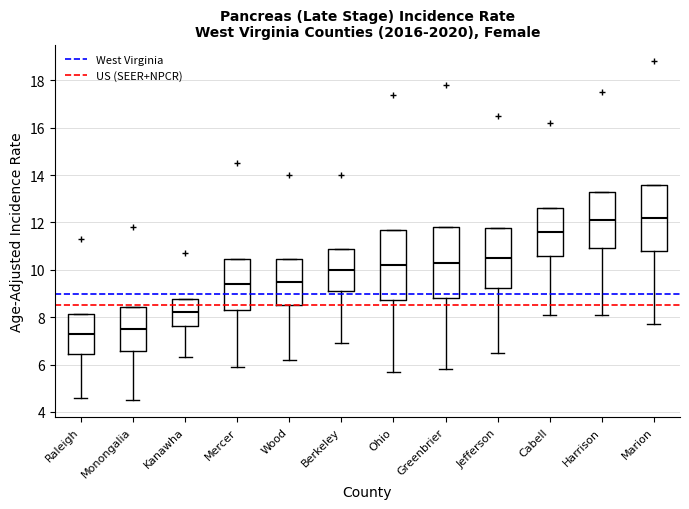

Reading left to right, read every box against the y-axis: the position of its median line, the range the box covers, and the ends of its whiskers. The values are not printed on the chart, so give them approximately, as read against the axis.

Raleigh: median 7.4, box 6.4 to 8.2, whiskers 4.6 to 8.2
Monongalia: median 7.6, box 6.6 to 8.4, whiskers 4.6 to 8.4
Kanawha: median 8.2, box 7.6 to 8.8, whiskers 6.4 to 8.8
Mercer: median 9.4, box 8.4 to 10.4, whiskers 6.0 to 10.4
Wood: median 9.6, box 8.6 to 10.4, whiskers 6.2 to 10.4
Berkeley: median 10.0, box 9.2 to 10.8, whiskers 7.0 to 10.8
Ohio: median 10.2, box 8.8 to 11.6, whiskers 5.8 to 11.6
Greenbrier: median 10.4, box 8.8 to 11.8, whiskers 5.8 to 11.8
Jefferson: median 10.6, box 9.2 to 11.8, whiskers 6.6 to 11.8
Cabell: median 11.6, box 10.6 to 12.6, whiskers 8.2 to 12.6
Harrison: median 12.2, box 11.0 to 13.2, whiskers 8.2 to 13.2
Marion: median 12.2, box 10.8 to 13.6, whiskers 7.8 to 13.6